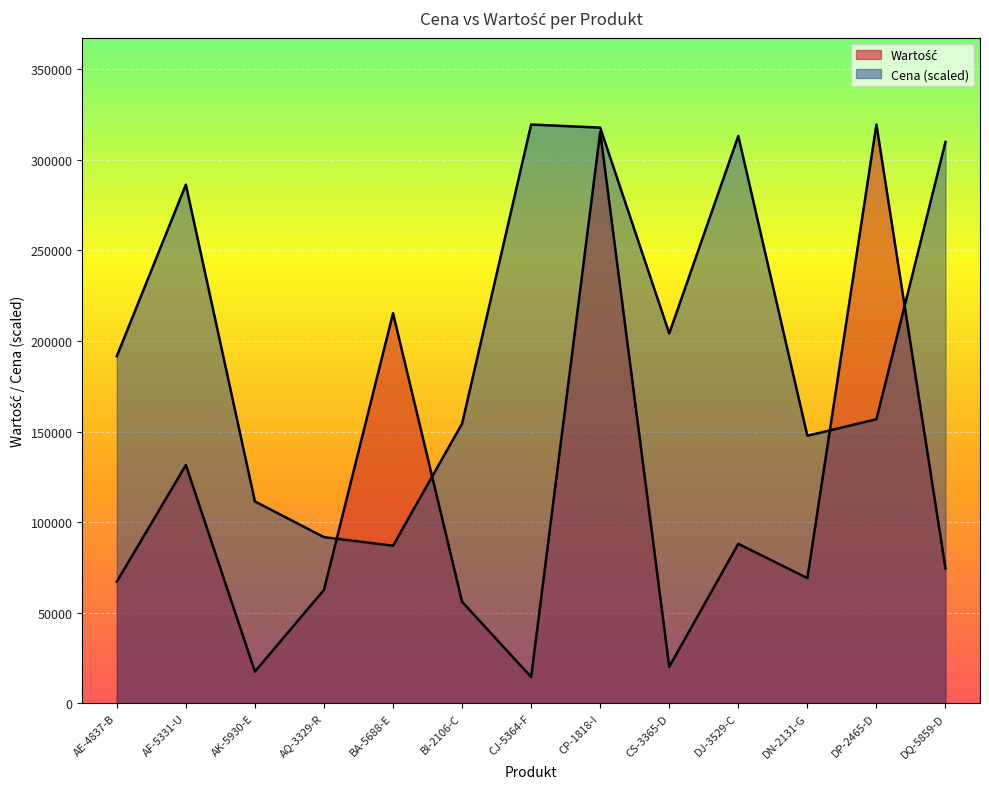

The Cena series shows 86961.4 at BA-5688-E. True or false?

True